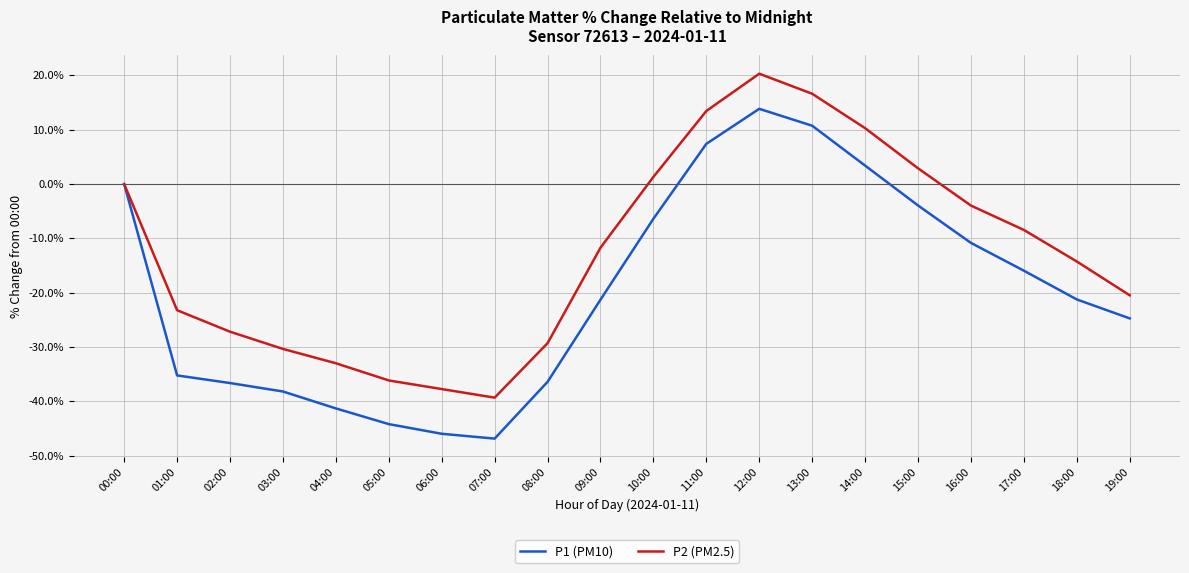

True or false: P1 (PM10) has more than 1 interior local peaks.

False